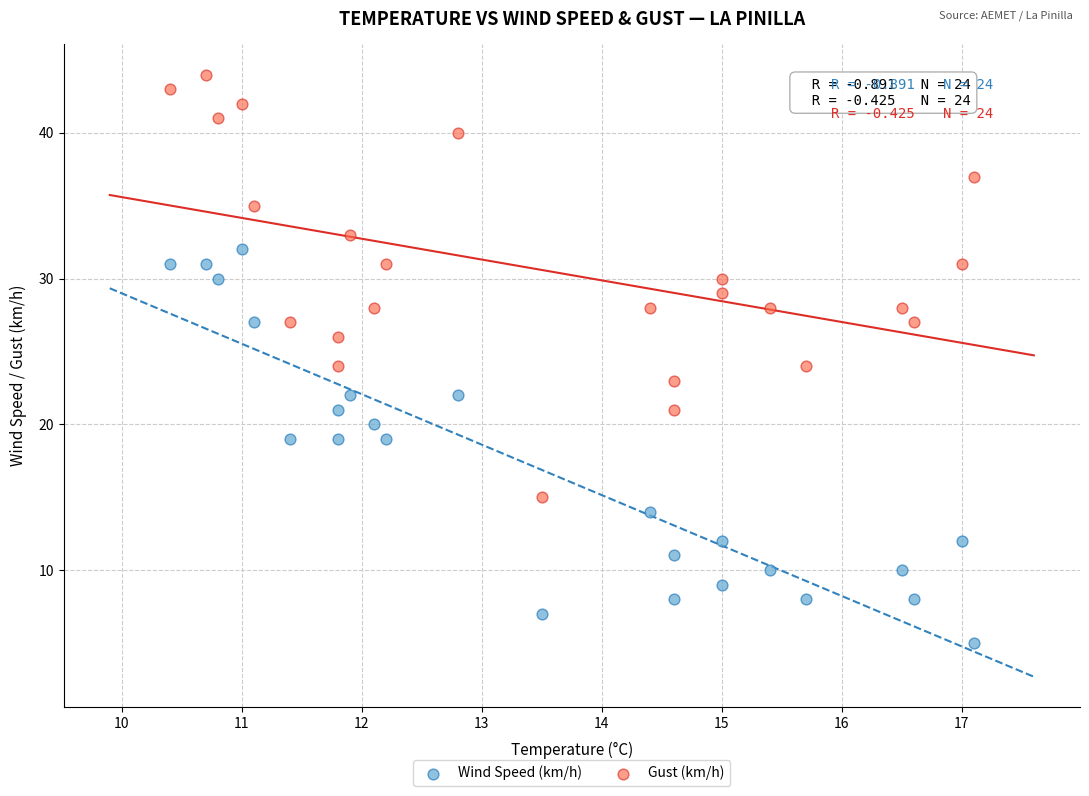

Which series contains the highest Y value?

Gust (km/h)